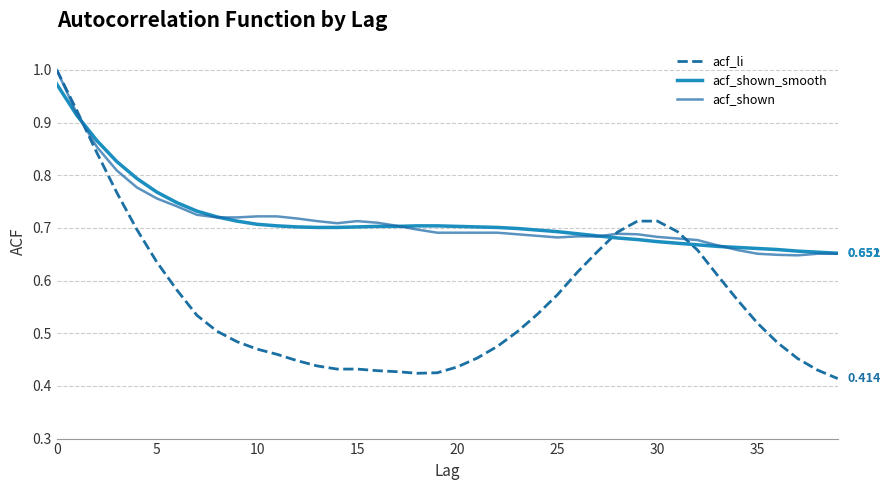

After their last crossing, which series has the higher values: acf_li or acf_shown?

acf_shown